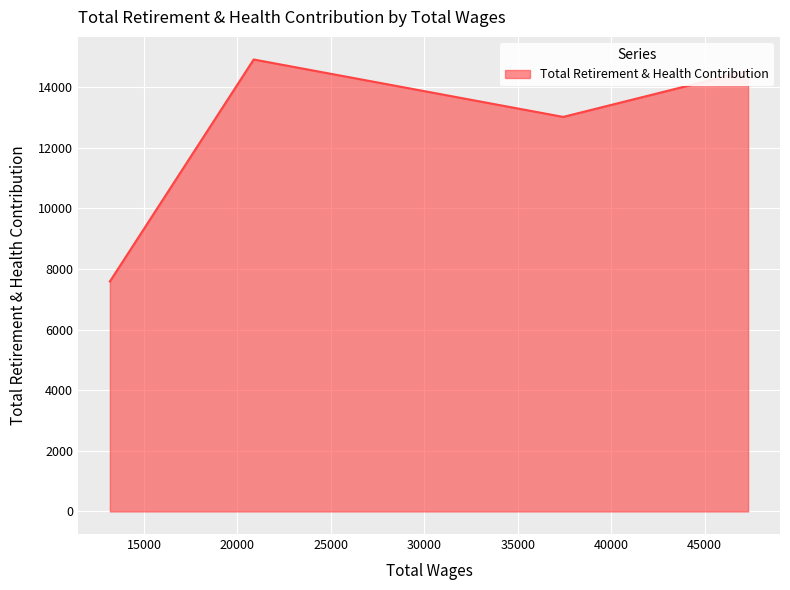

How many interior local peaks (higher than both neighbors) does the data have?

1